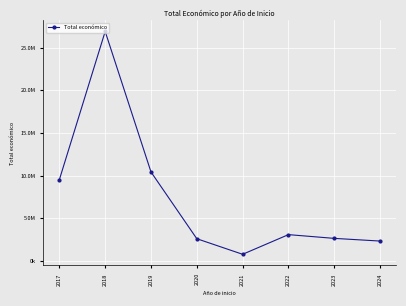

Does the chart have visible grid lines?

Yes